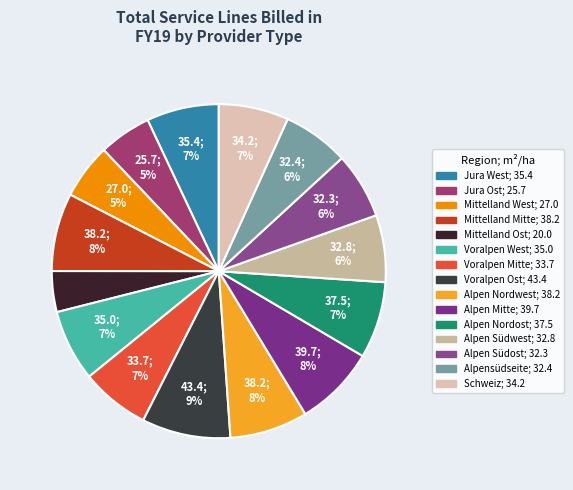

What is the change in value from Mittelland West to Alpen Nordwest?

+11.2